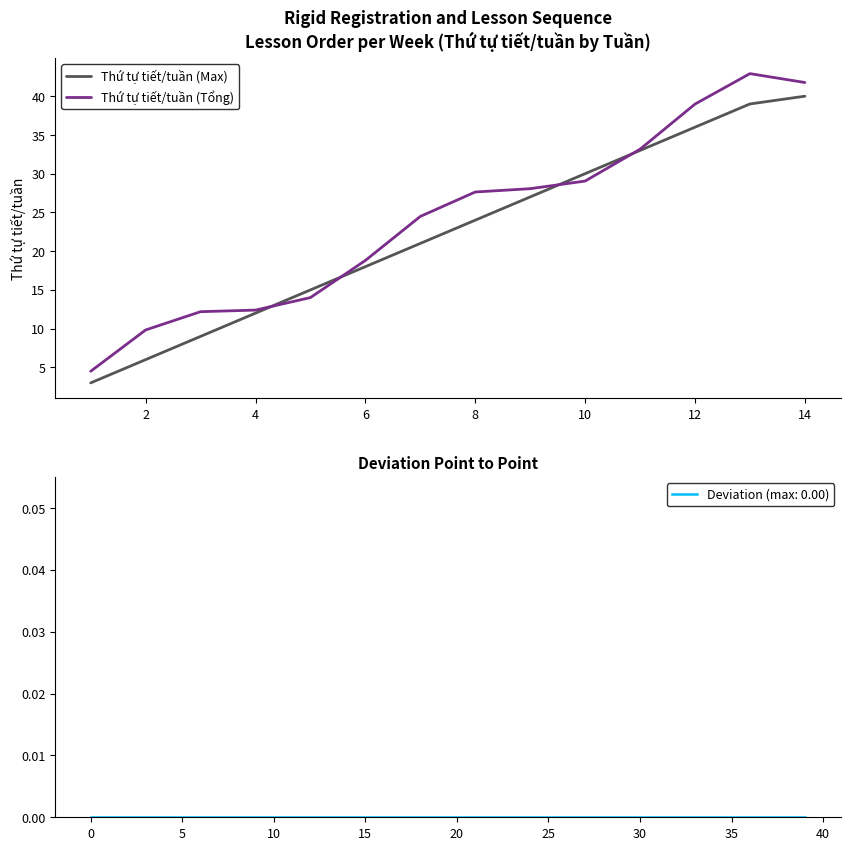

What is the difference between the Thứ tự tiết/tuần (Max) values at 10 and 8?

6.0